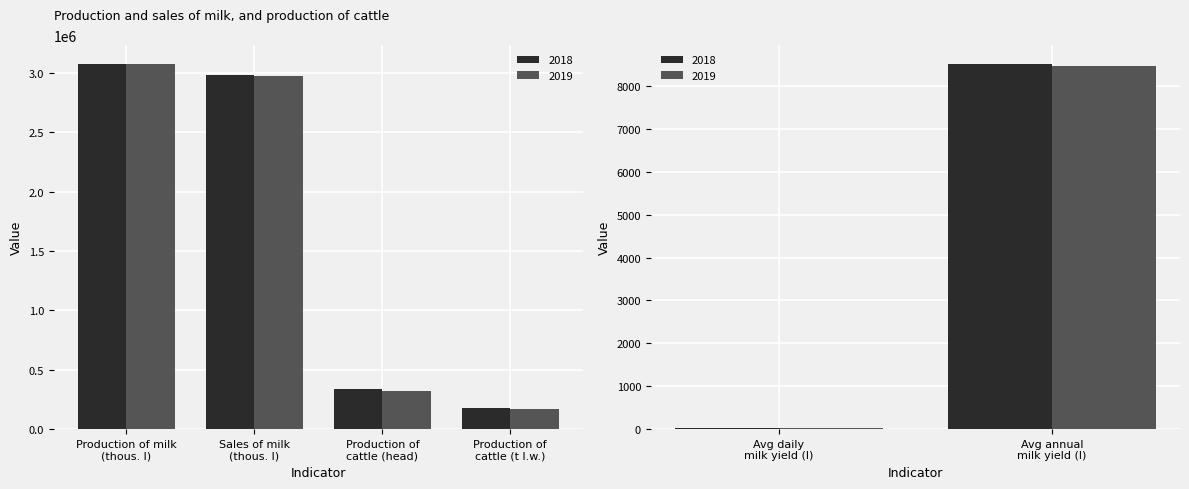

Which series has the largest range (max minus min)?

2018